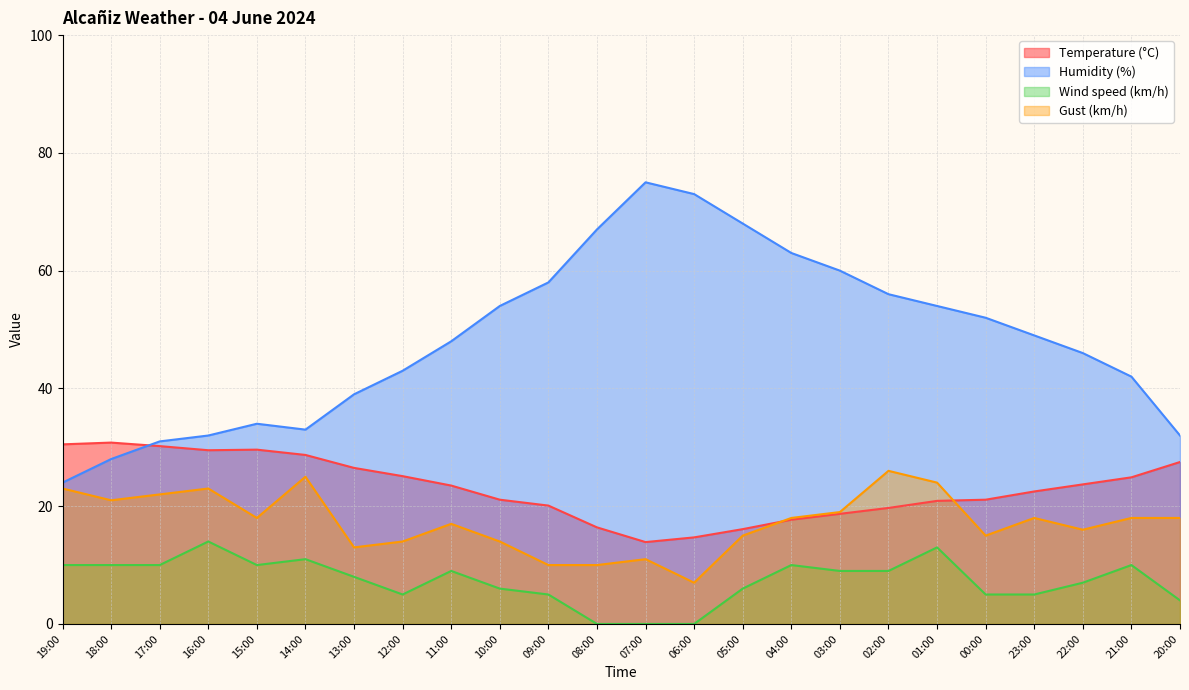

Rank the categories by Temperature (°C) value from lowest to highest.

07:00, 06:00, 05:00, 08:00, 04:00, 03:00, 02:00, 09:00, 01:00, 10:00, 00:00, 23:00, 11:00, 22:00, 21:00, 12:00, 13:00, 20:00, 14:00, 16:00, 15:00, 17:00, 19:00, 18:00